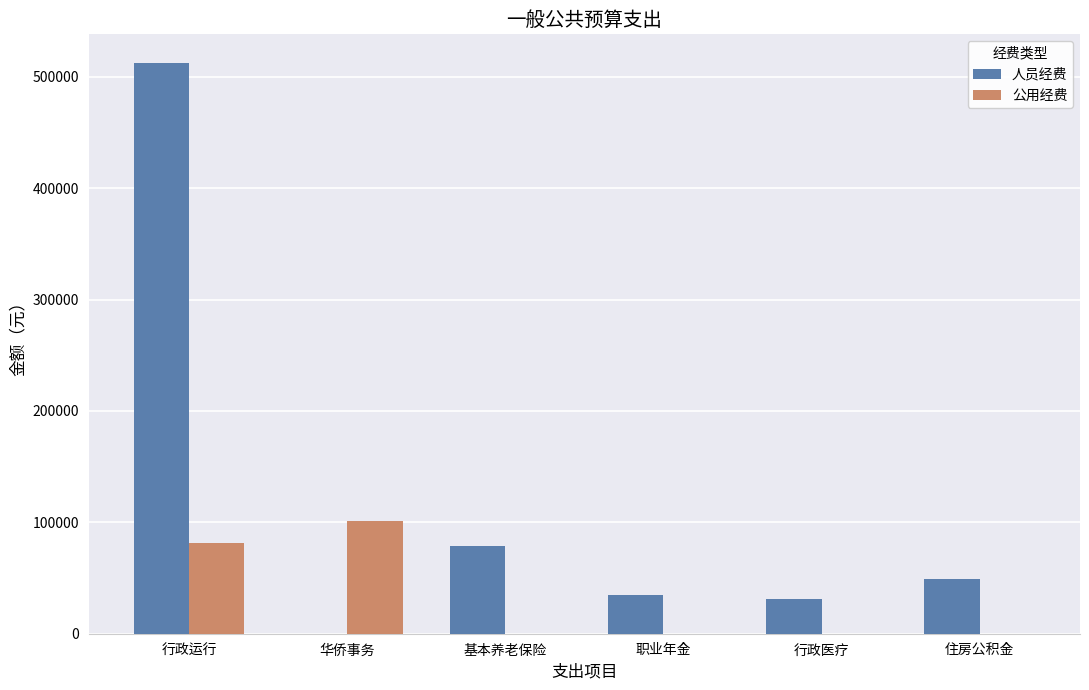

Reading right to left, what are all the values shown in this chart?

人员经费: 住房公积金=49297.3	行政医疗=31550.3	职业年金=34829.8	基本养老保险=78875.7	华侨事务=0.0	行政运行=512426.9
公用经费: 住房公积金=0.0	行政医疗=0.0	职业年金=0.0	基本养老保险=0.0	华侨事务=101132.4	行政运行=81880.0